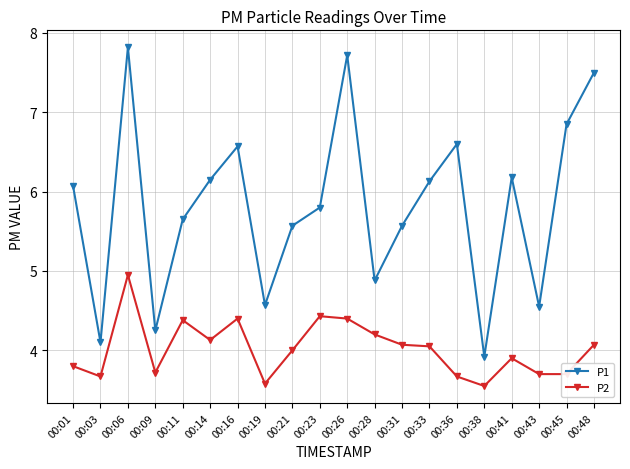

Read the P2 value at 00:03.

3.7